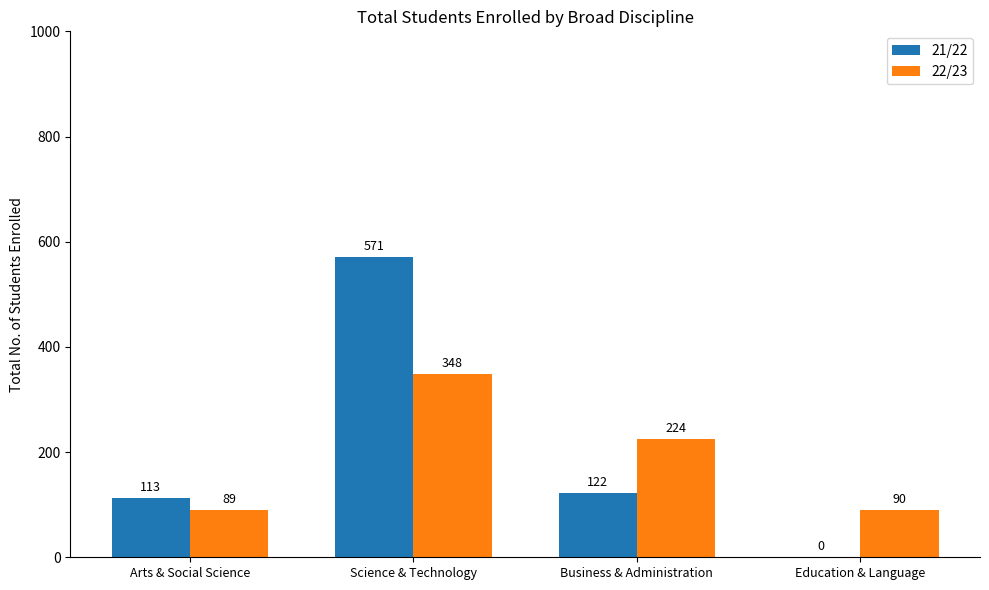

Read the 22/23 value at Arts & Social Science, to the nearest 10.

90